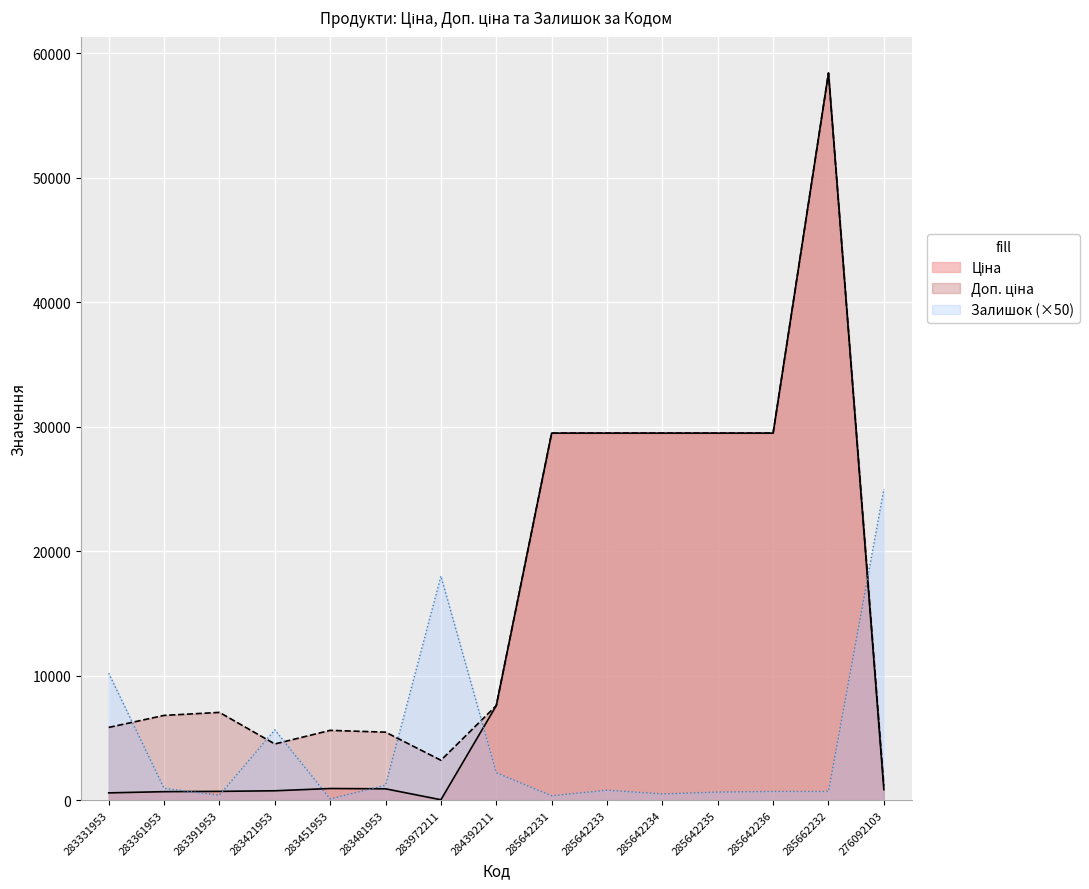

Which has a higher value, 285642231 or 285642233?

285642231